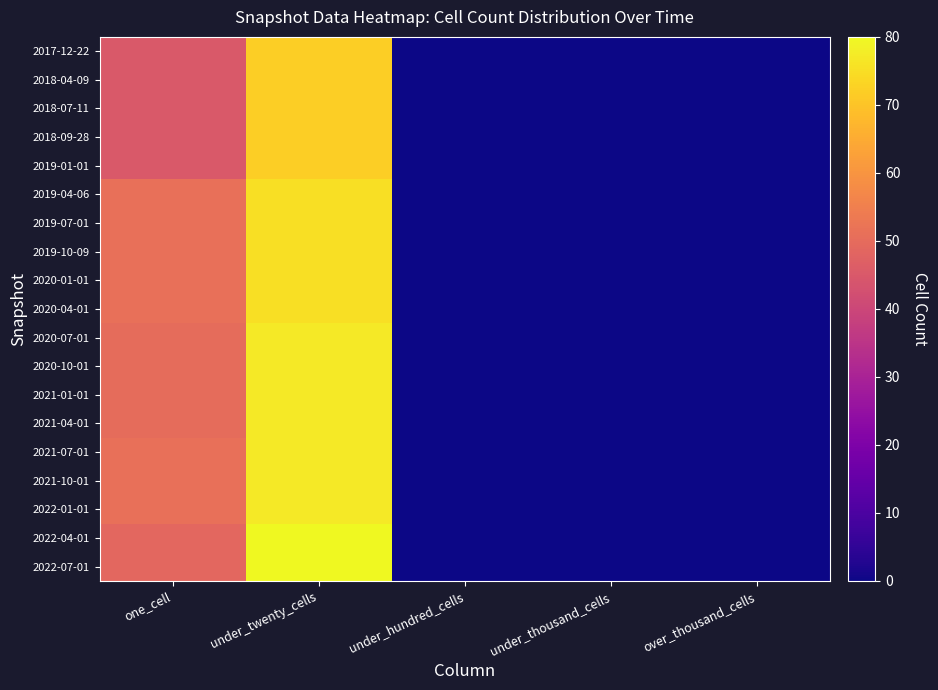

Reading left to right, list all the values displayed in this chart.

2017-12-22: one_cell=45	under_twenty_cells=72	under_hundred_cells=0	under_thousand_cells=0	over_thousand_cells=0
2018-04-09: one_cell=45	under_twenty_cells=72	under_hundred_cells=0	under_thousand_cells=0	over_thousand_cells=0
2018-07-11: one_cell=45	under_twenty_cells=72	under_hundred_cells=0	under_thousand_cells=0	over_thousand_cells=0
2018-09-28: one_cell=45	under_twenty_cells=72	under_hundred_cells=0	under_thousand_cells=0	over_thousand_cells=0
2019-01-01: one_cell=45	under_twenty_cells=72	under_hundred_cells=0	under_thousand_cells=0	over_thousand_cells=0
2019-04-06: one_cell=51	under_twenty_cells=75	under_hundred_cells=0	under_thousand_cells=0	over_thousand_cells=0
2019-07-01: one_cell=51	under_twenty_cells=75	under_hundred_cells=0	under_thousand_cells=0	over_thousand_cells=0
2019-10-09: one_cell=51	under_twenty_cells=75	under_hundred_cells=0	under_thousand_cells=0	over_thousand_cells=0
2020-01-01: one_cell=51	under_twenty_cells=75	under_hundred_cells=0	under_thousand_cells=0	over_thousand_cells=0
2020-04-01: one_cell=51	under_twenty_cells=75	under_hundred_cells=0	under_thousand_cells=0	over_thousand_cells=0
2020-07-01: one_cell=50	under_twenty_cells=77	under_hundred_cells=0	under_thousand_cells=0	over_thousand_cells=0
2020-10-01: one_cell=50	under_twenty_cells=77	under_hundred_cells=0	under_thousand_cells=0	over_thousand_cells=0
2021-01-01: one_cell=50	under_twenty_cells=77	under_hundred_cells=0	under_thousand_cells=0	over_thousand_cells=0
2021-04-01: one_cell=50	under_twenty_cells=77	under_hundred_cells=0	under_thousand_cells=0	over_thousand_cells=0
2021-07-01: one_cell=51	under_twenty_cells=77	under_hundred_cells=0	under_thousand_cells=0	over_thousand_cells=0
2021-10-01: one_cell=51	under_twenty_cells=77	under_hundred_cells=0	under_thousand_cells=0	over_thousand_cells=0
2022-01-01: one_cell=51	under_twenty_cells=77	under_hundred_cells=0	under_thousand_cells=0	over_thousand_cells=0
2022-04-01: one_cell=49	under_twenty_cells=80	under_hundred_cells=0	under_thousand_cells=0	over_thousand_cells=0
2022-07-01: one_cell=49	under_twenty_cells=80	under_hundred_cells=0	under_thousand_cells=0	over_thousand_cells=0